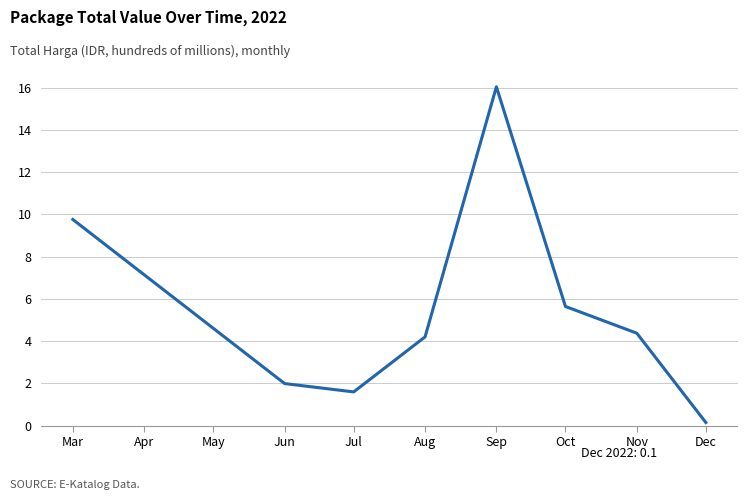

Rank the categories by value from lowest to highest.

Dec, Jul, Jun, Aug, Nov, Oct, Mar, Sep